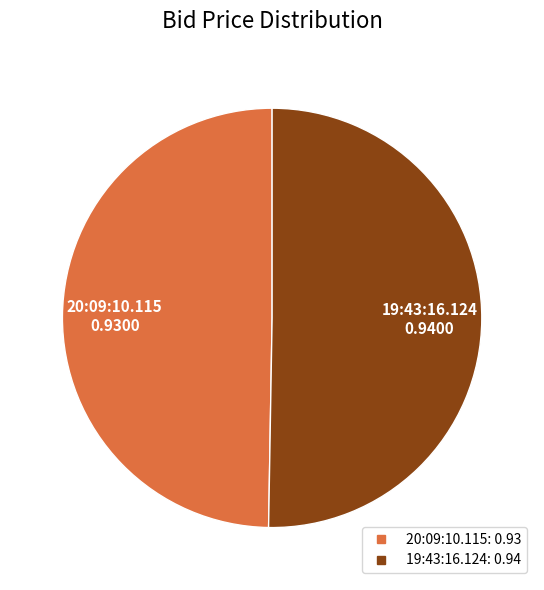

What is the smallest slice in the pie chart?

20:09:10.115